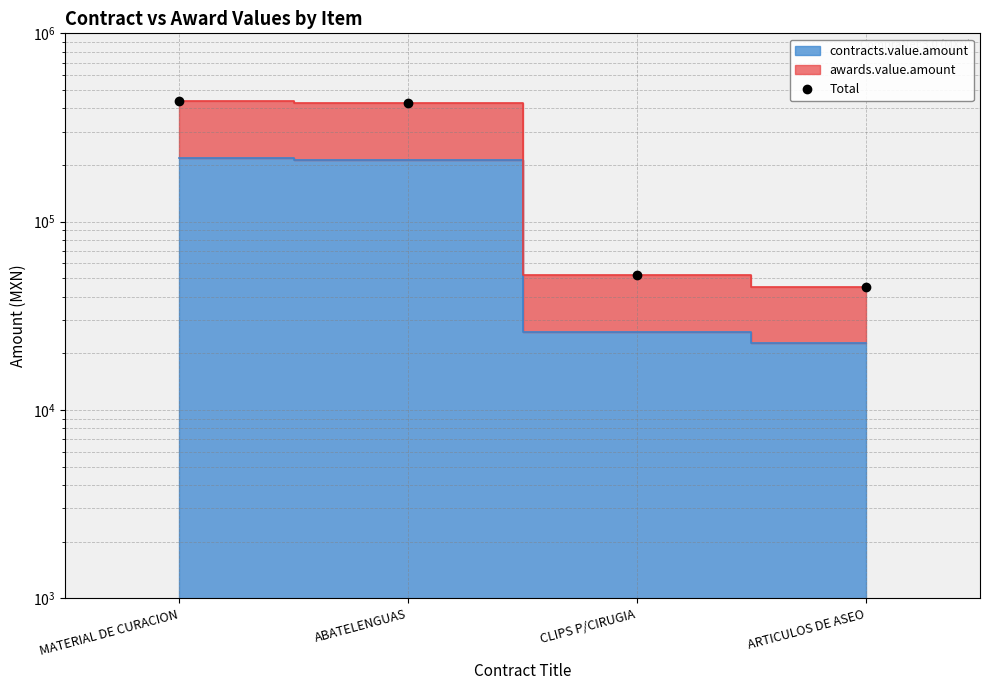

What is the maximum value shown in the chart?

435368.2